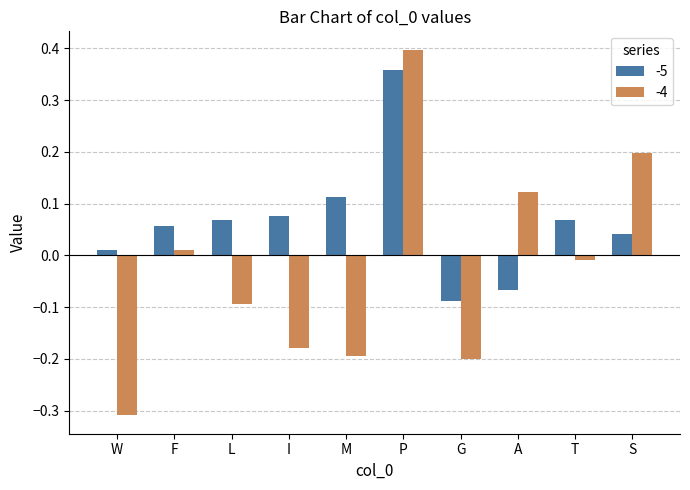

Between P and G, which series saw the biggest shift?

-4